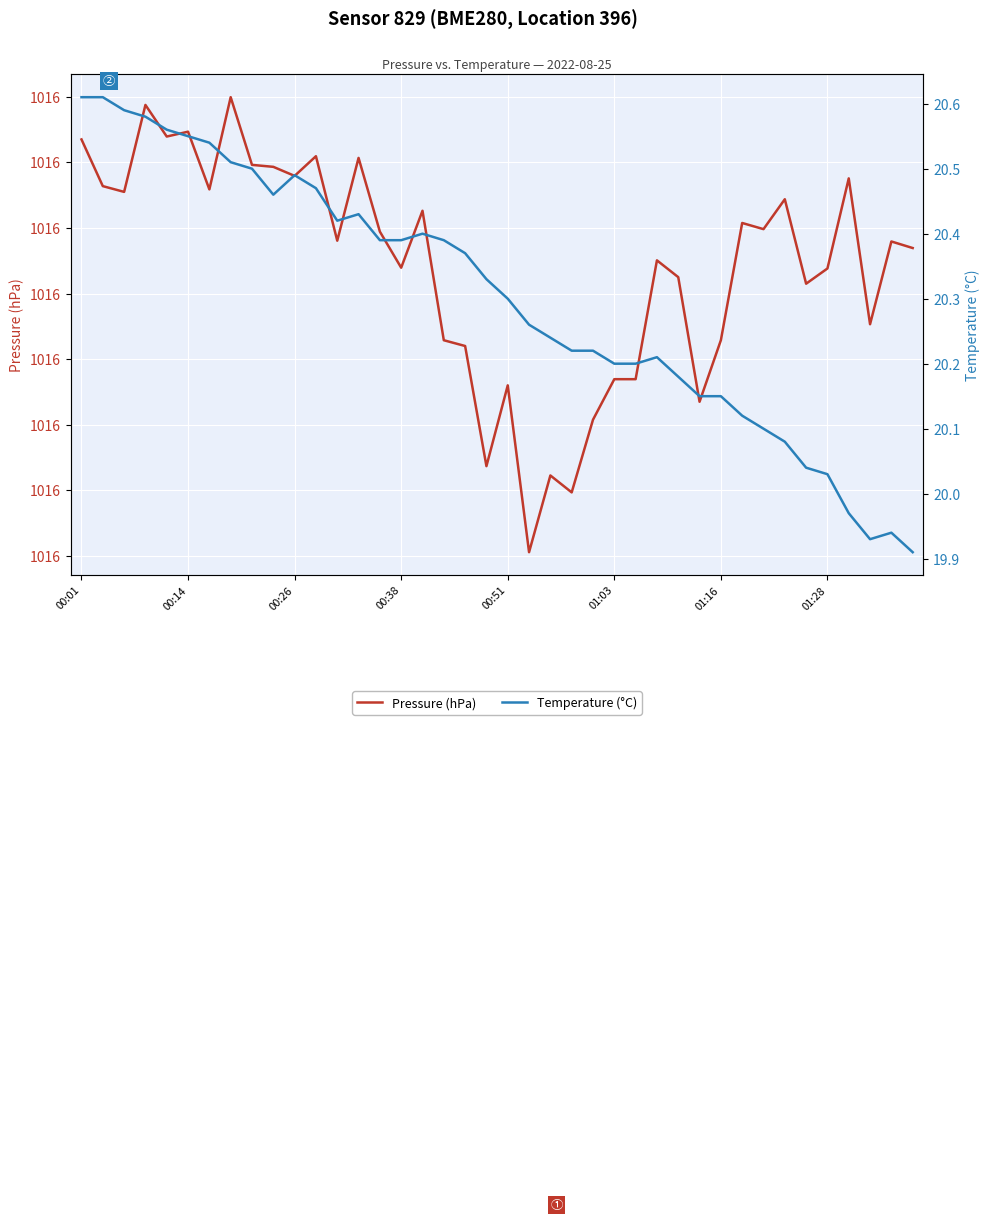

How many lines are shown in the chart?

2